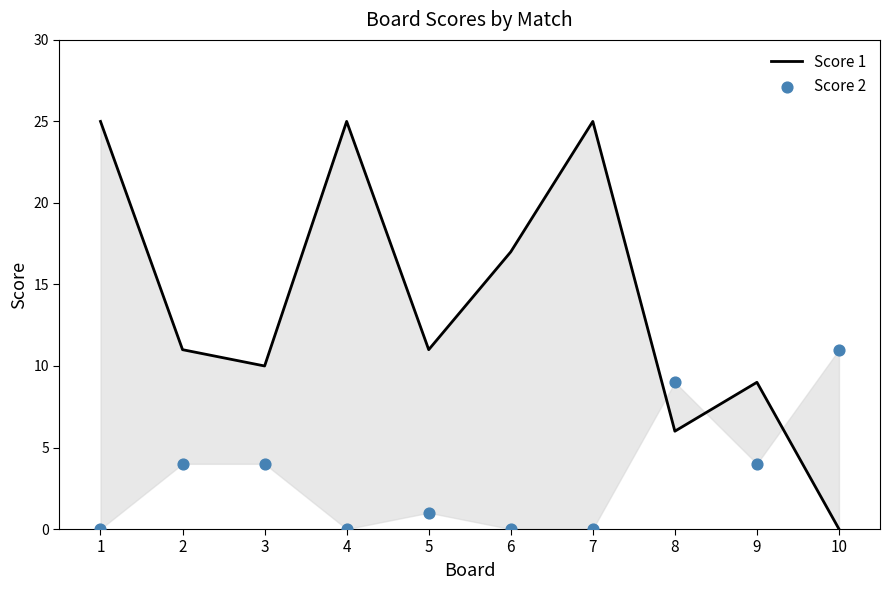

Which series contains the lowest Y value?

Score 1